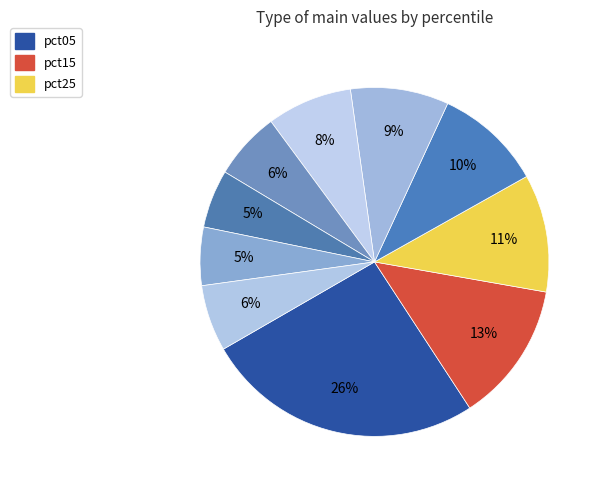

How many slices are in this pie chart?

10